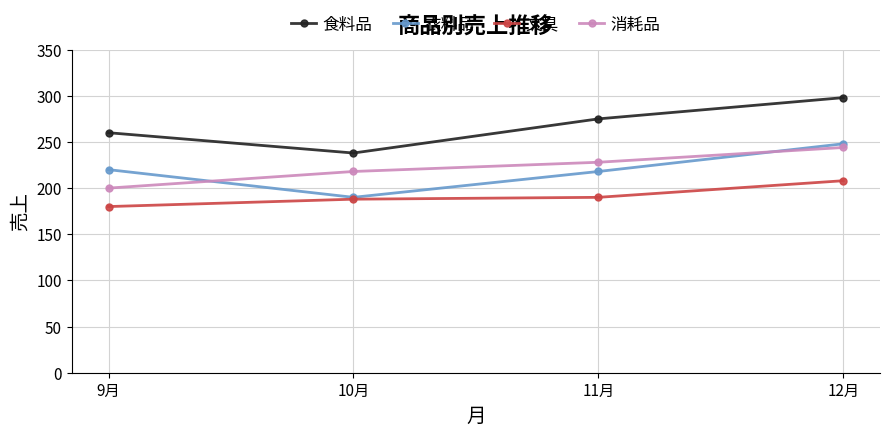

Reading left to right, extract all data points from this chart.

食料品: 9月=260	10月=238	11月=275	12月=298
衣料品: 9月=220	10月=190	11月=218	12月=248
文具: 9月=180	10月=188	11月=190	12月=208
消耗品: 9月=200	10月=218	11月=228	12月=244